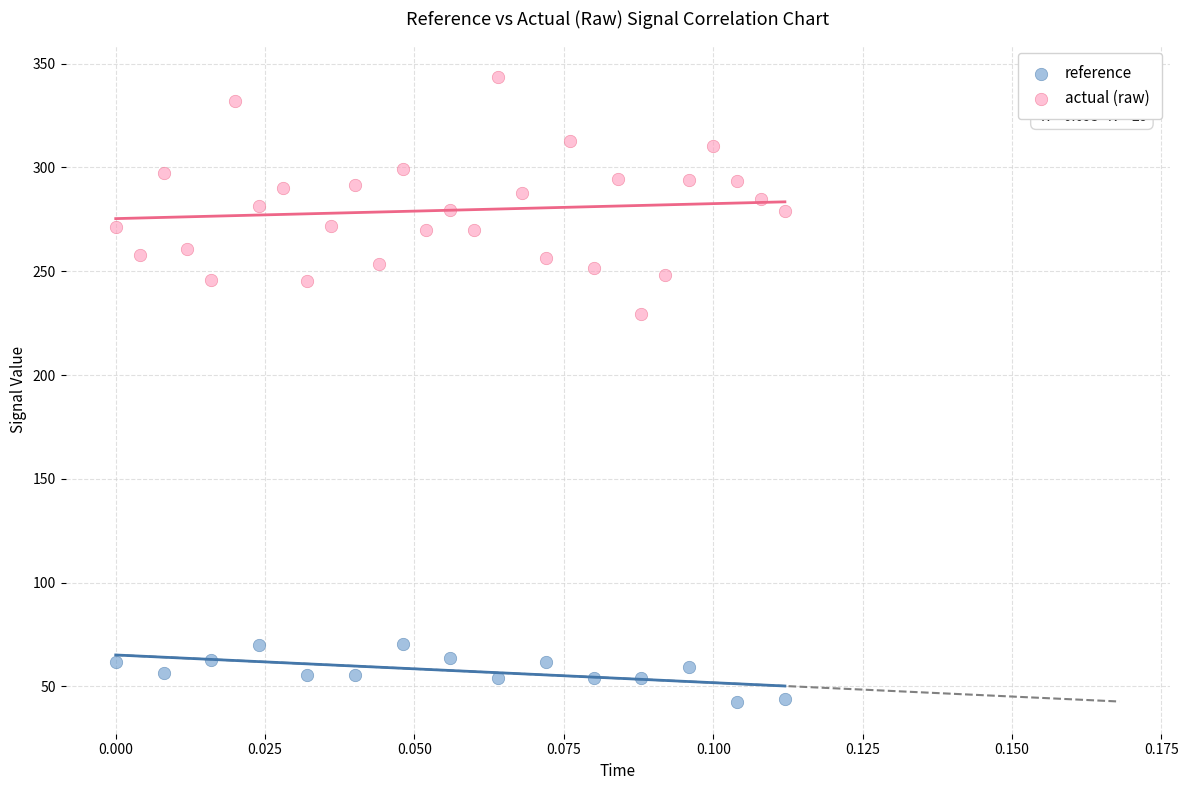

Which series has the largest Y range (max minus min)?

actual (raw)